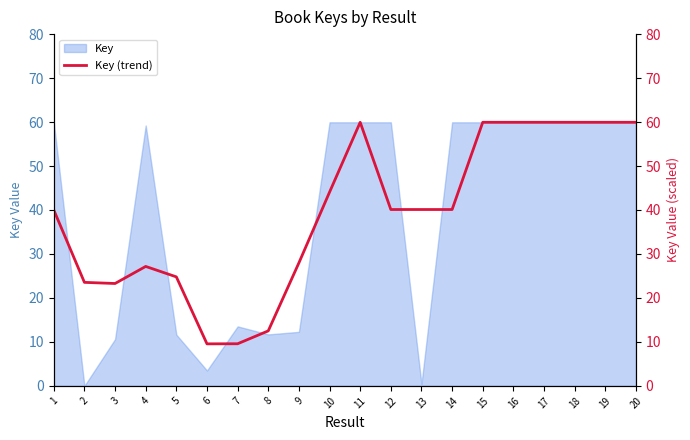

The value at 2 is 35.4. True or false?

False